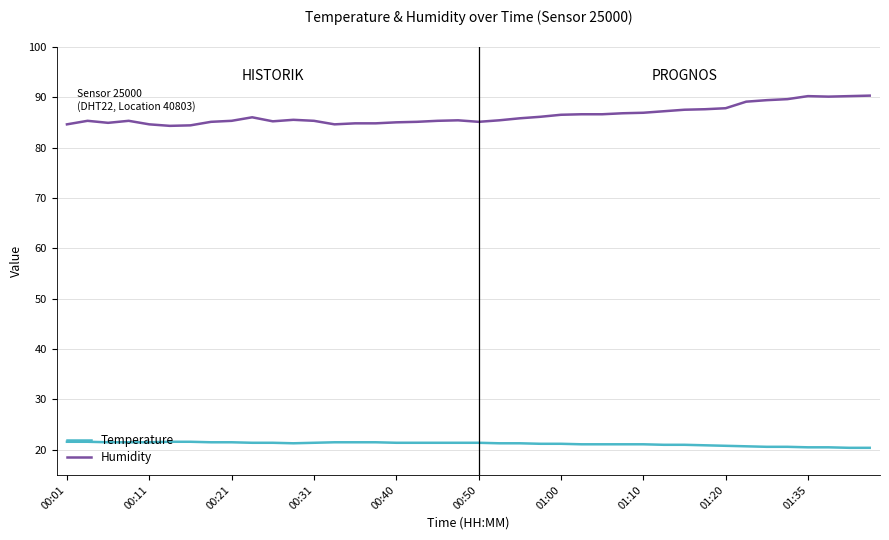

True or false: Humidity and Temperature cross at least once.

False